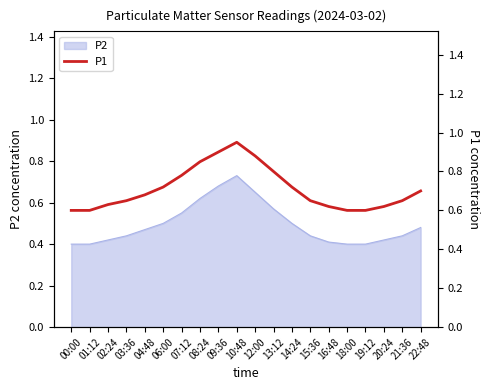

What is the difference between the maximum and second lowest values?

0.3